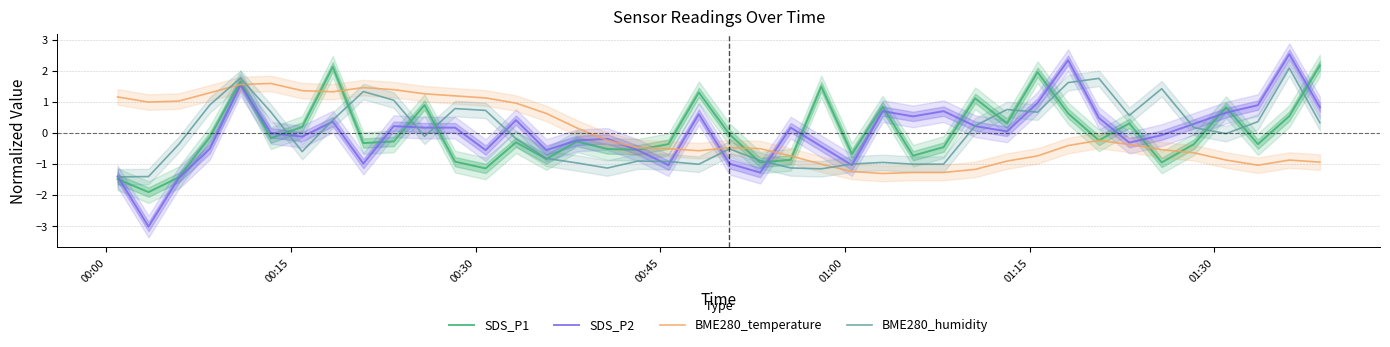

How many data points in SDS_P2 are less than 0?

19